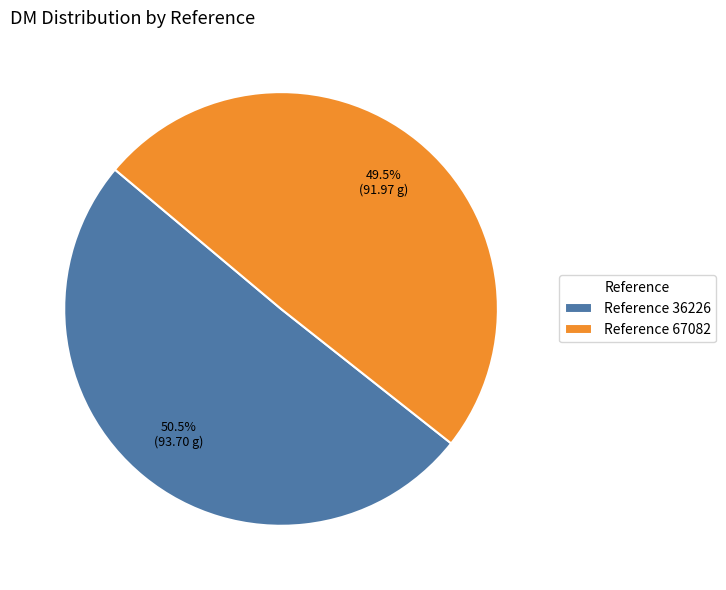

Rank the categories by value from highest to lowest.

Reference 36226, Reference 67082